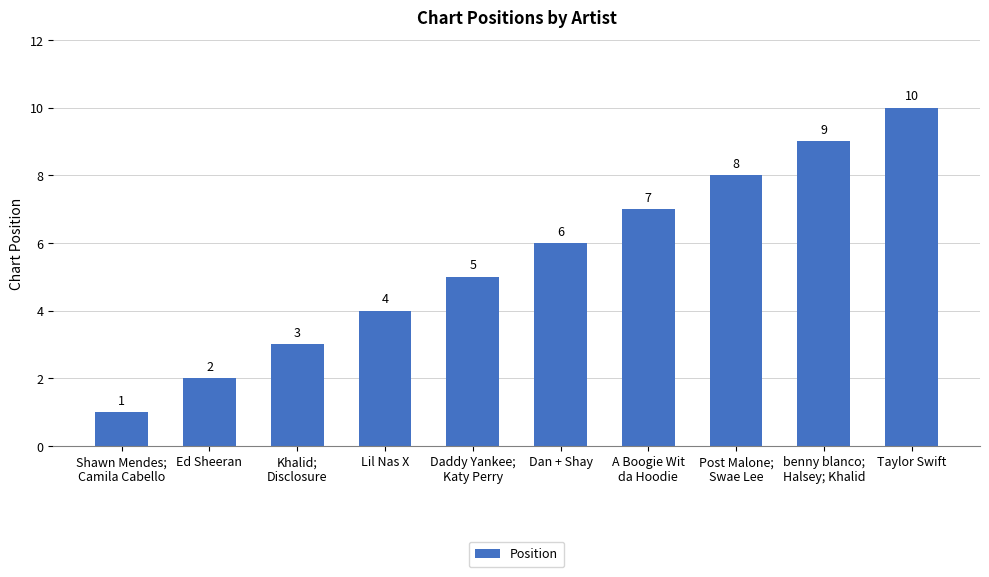

List the labels in order of value, smallest first.

Shawn Mendes;
Camila Cabello, Ed Sheeran, Khalid;
Disclosure, Lil Nas X, Daddy Yankee;
Katy Perry, Dan + Shay, A Boogie Wit
da Hoodie, Post Malone;
Swae Lee, benny blanco;
Halsey; Khalid, Taylor Swift